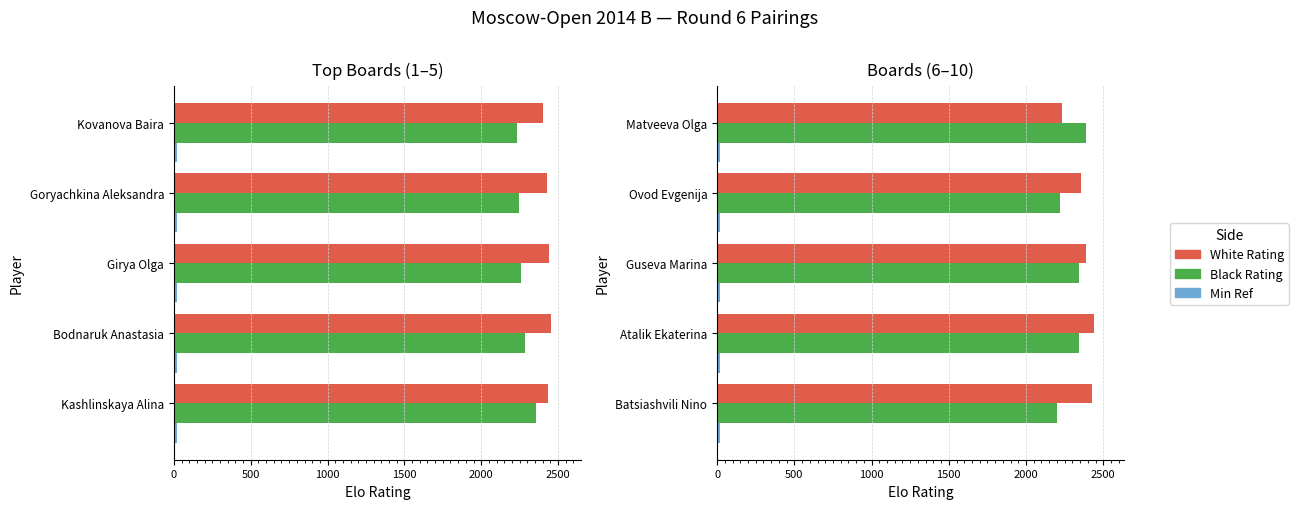

Is the value of Min Ref at 2000 greater than the value of White Rating at 2000?

No